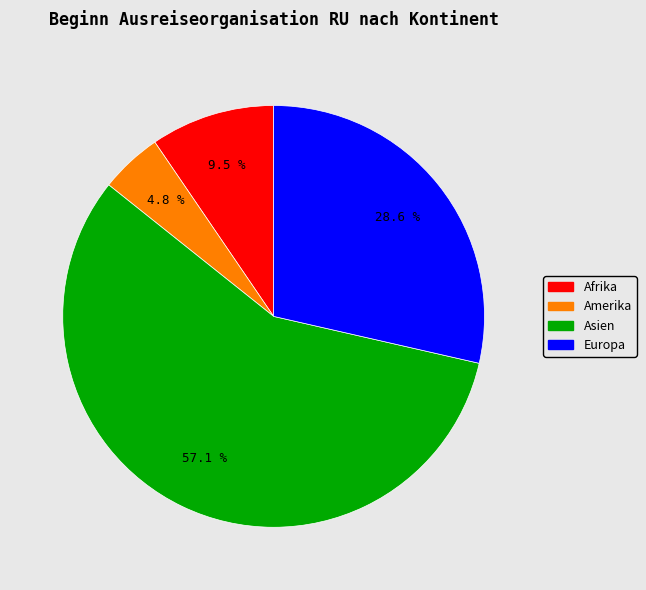

True or false: Europa accounts for 16% of the total.

False